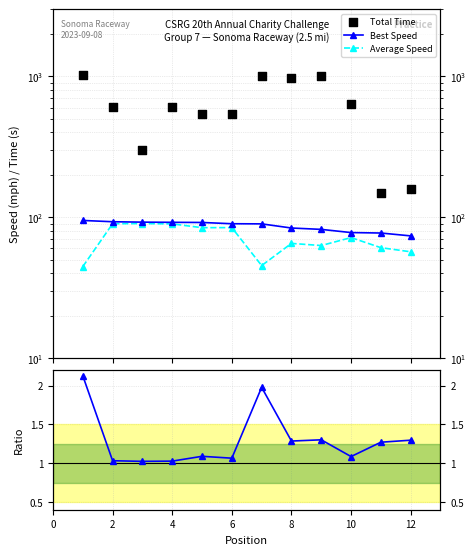

What is the total value across all series at 10?

712.9